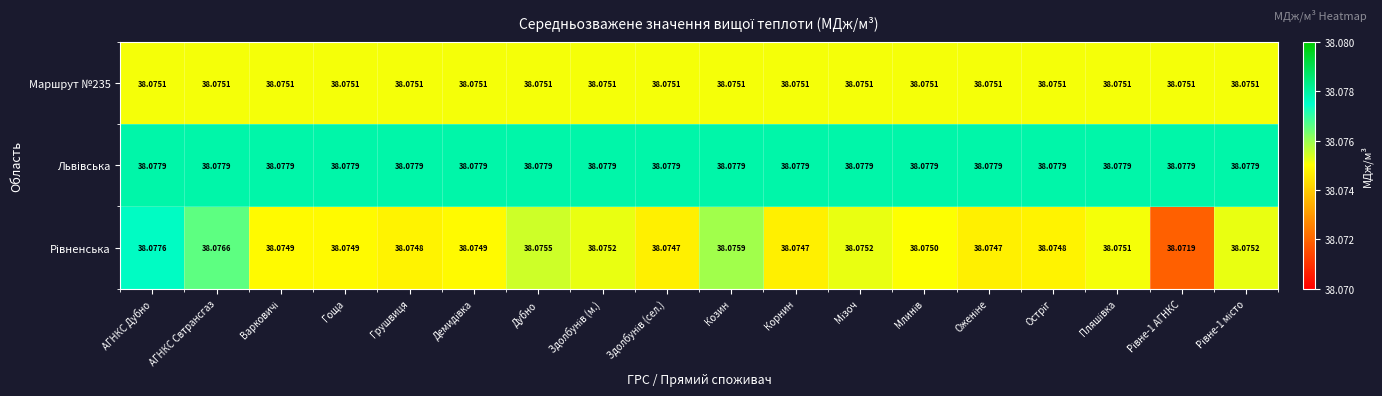

Count the number of data series in this chart.

3